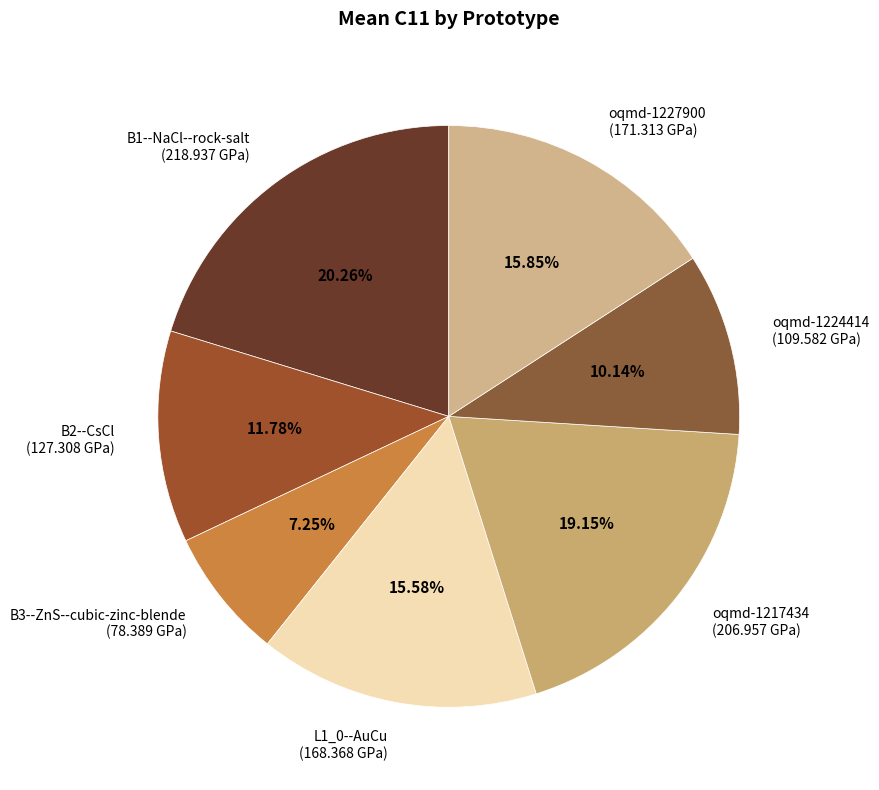

Is it true that B1--NaCl--rock-salt is 14% of the pie?

False